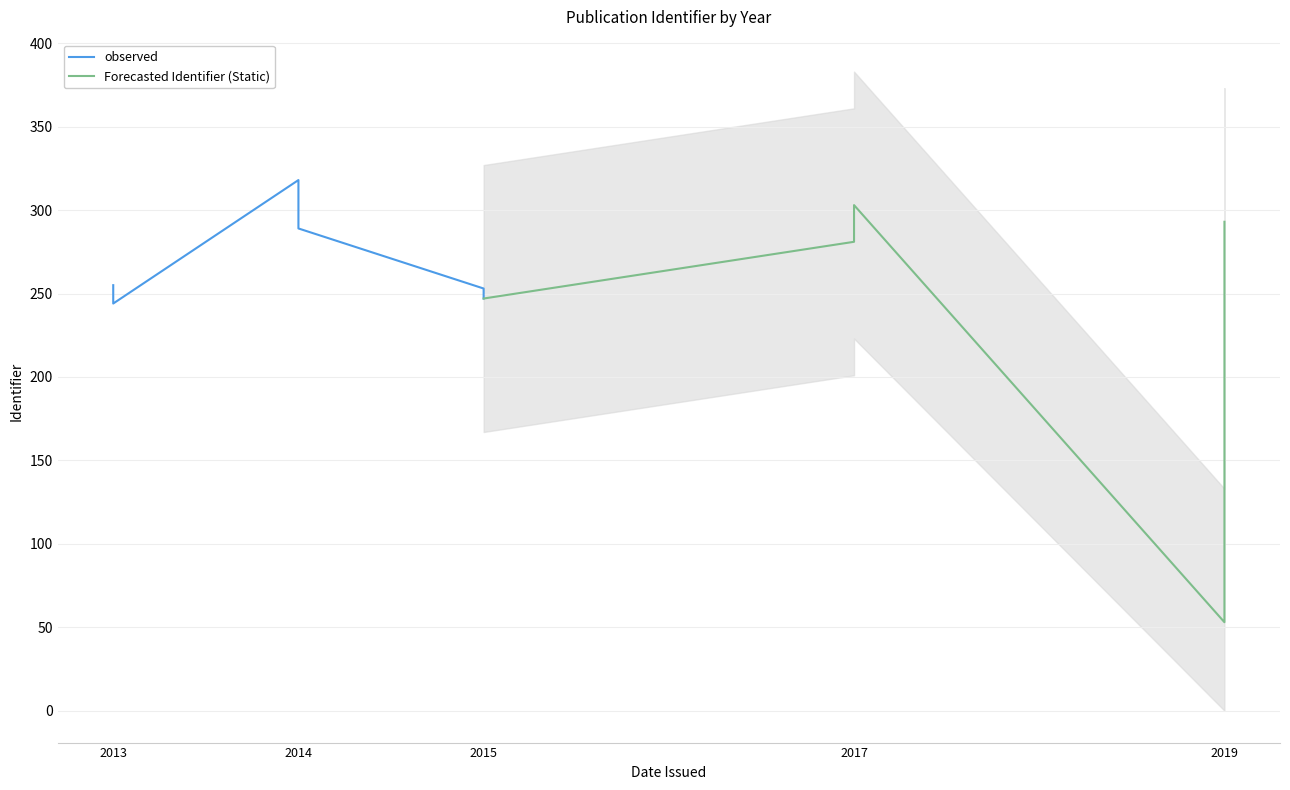

What is the smallest value displayed?

53